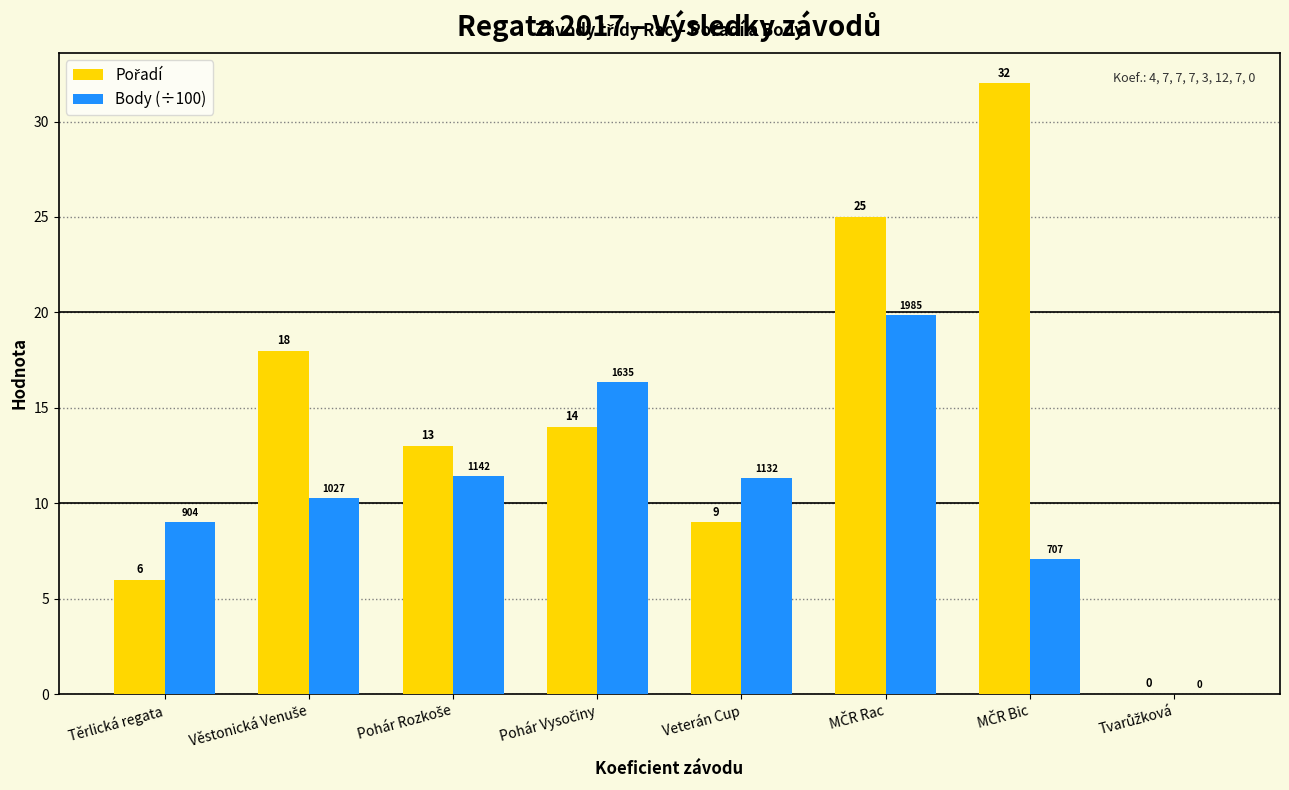

At which label is Body (÷100) closest to 9?

Těrlická regata